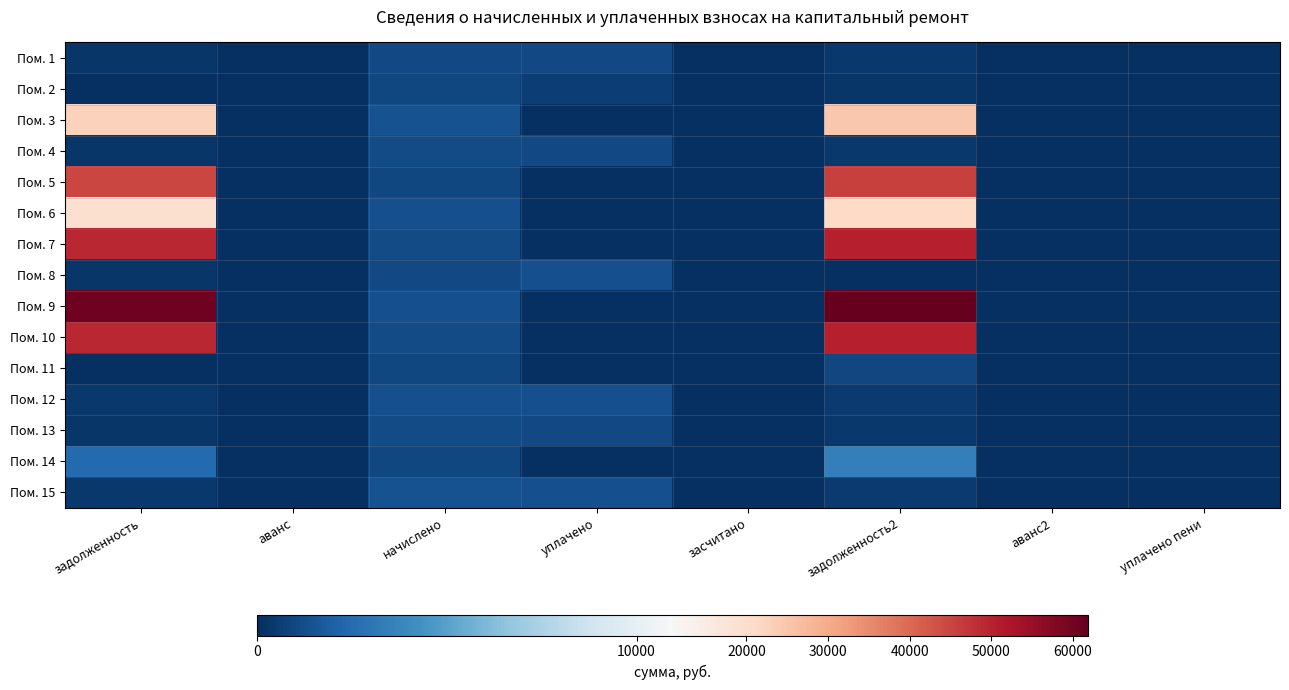

What is the spread (max minus min) of values at уплачено?

1353.7